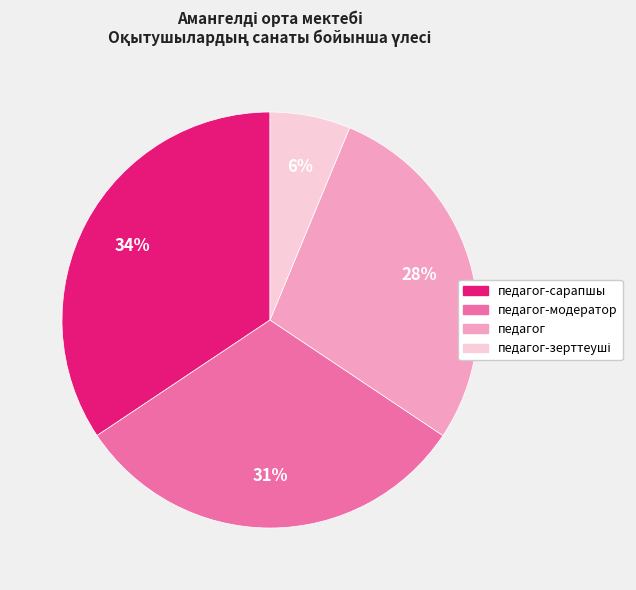

Is there a majority slice in this chart?

No